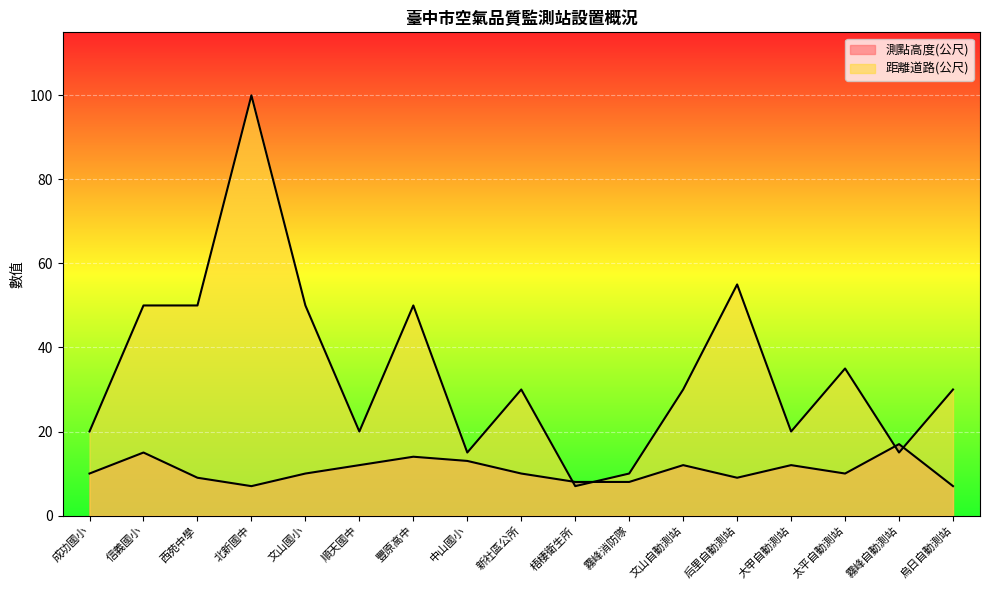

Is it true that 距離道路(公尺) equals 30 at 新社區公所?

True